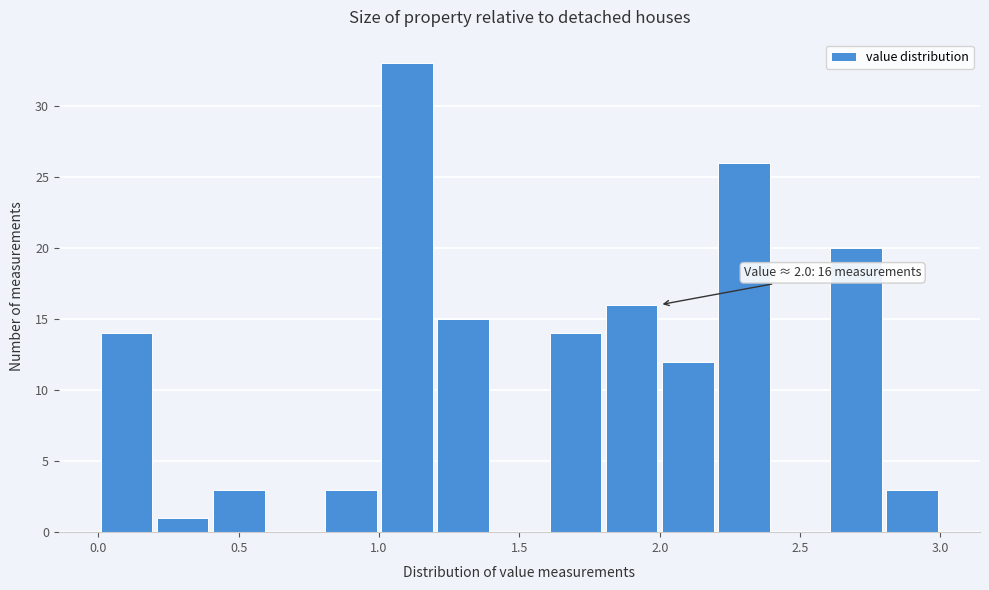

Over which range of the x-axis is the bar tallest?

1.0 to 1.2